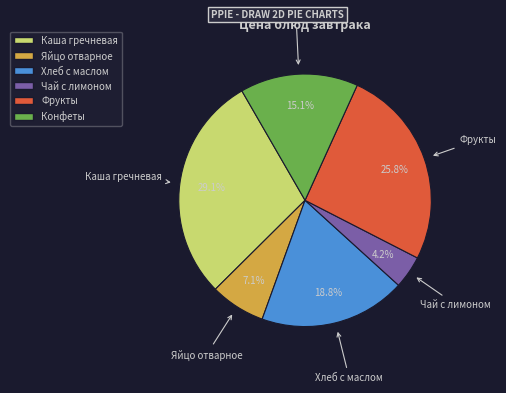

What is the largest slice in the pie chart?

Каша гречневая